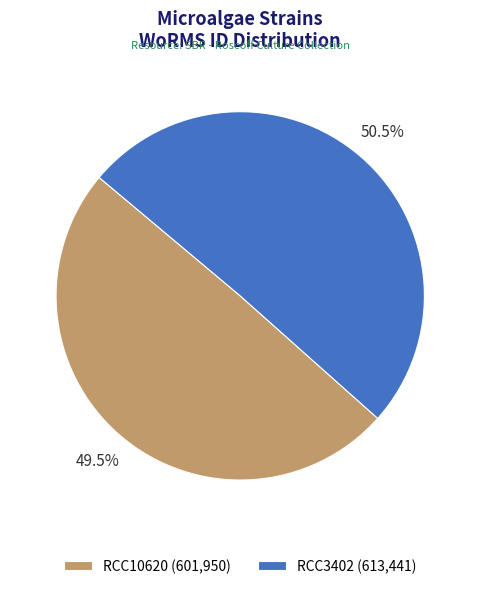

What percentage do RCC3402 (613,441) and RCC10620 (601,950) together represent?

100.0%